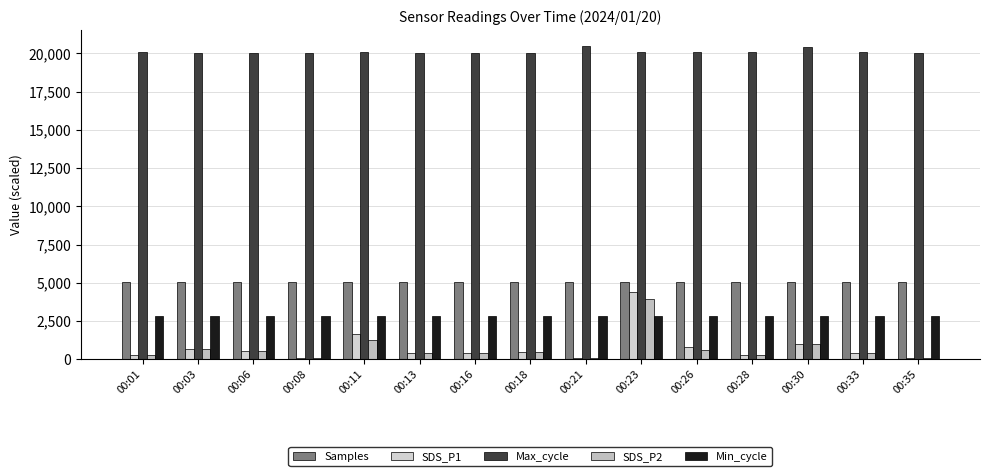

Reading left to right, list all the values displayed in this chart.

Samples: 00:01=5069.6	00:03=5057.7	00:06=5062.8	00:08=5068.4	00:11=5060.6	00:13=5065.8	00:16=5066.7	00:18=5063.5	00:21=5064.7	00:23=5066.3	00:26=5064.6	00:28=5069.3	00:30=5068.7	00:33=5068.1	00:35=5066.8
SDS_P1: 00:01=300.0	00:03=700.0	00:06=550.0	00:08=100.0	00:11=1670.0	00:13=400.0	00:16=380.0	00:18=500.0	00:21=100.0	00:23=4430.0	00:26=770.0	00:28=300.0	00:30=1020.0	00:33=400.0	00:35=100.0
Max_cycle: 00:01=20086.0	00:03=20048.0	00:06=20044.0	00:08=20048.0	00:11=20078.0	00:13=20044.0	00:16=20051.0	00:18=20041.0	00:21=20502.0	00:23=20076.0	00:26=20059.0	00:28=20105.0	00:30=20450.0	00:33=20059.0	00:35=20045.0
SDS_P2: 00:01=300.0	00:03=700.0	00:06=550.0	00:08=100.0	00:11=1270.0	00:13=400.0	00:16=380.0	00:18=500.0	00:21=100.0	00:23=3950.0	00:26=630.0	00:28=300.0	00:30=1020.0	00:33=400.0	00:35=100.0
Min_cycle: 00:01=2800.0	00:03=2800.0	00:06=2800.0	00:08=2800.0	00:11=2800.0	00:13=2800.0	00:16=2800.0	00:18=2800.0	00:21=2800.0	00:23=2800.0	00:26=2800.0	00:28=2800.0	00:30=2800.0	00:33=2800.0	00:35=2800.0